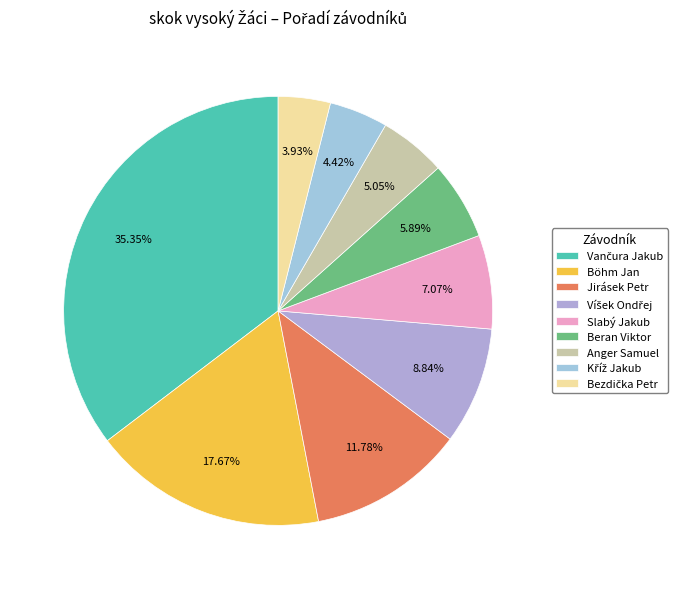

How many slices are in this pie chart?

9